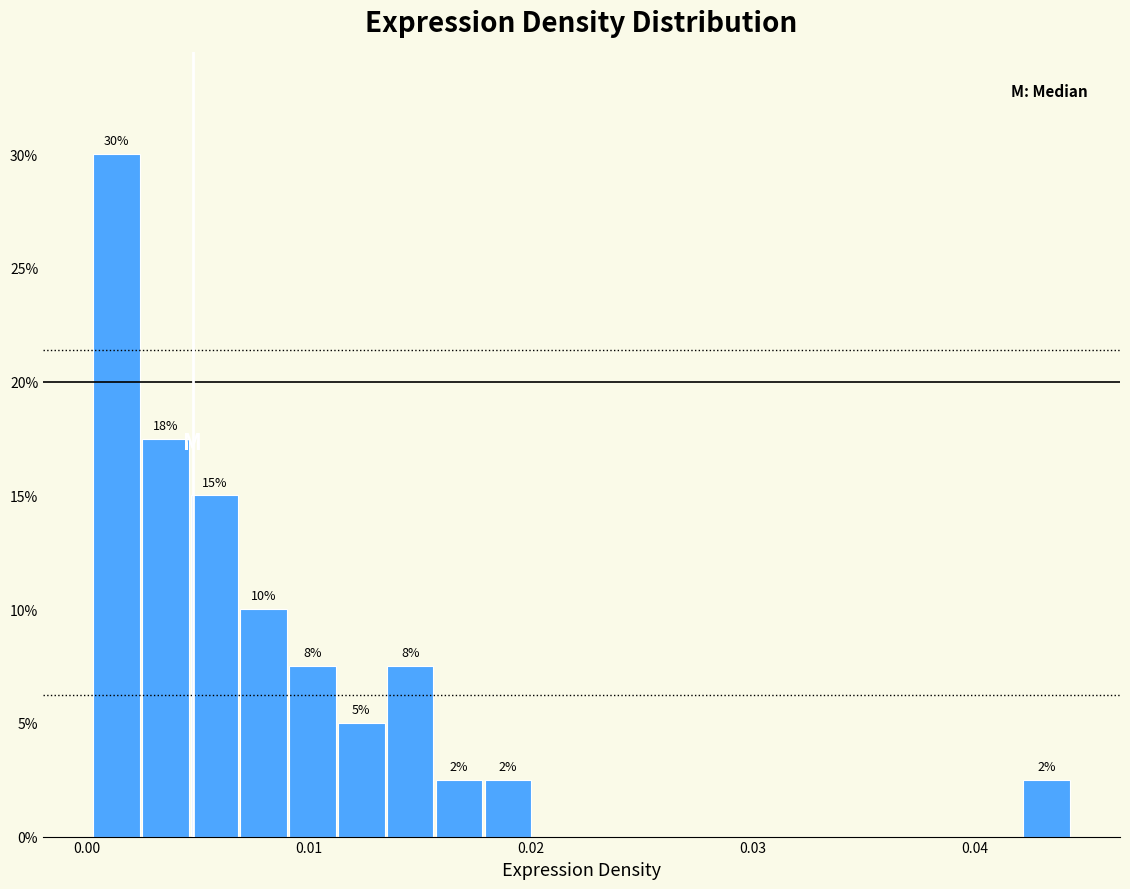

Around what value on the x-axis is the tallest bar? Give the approximate position of its centre, as read against the axis.

0.001